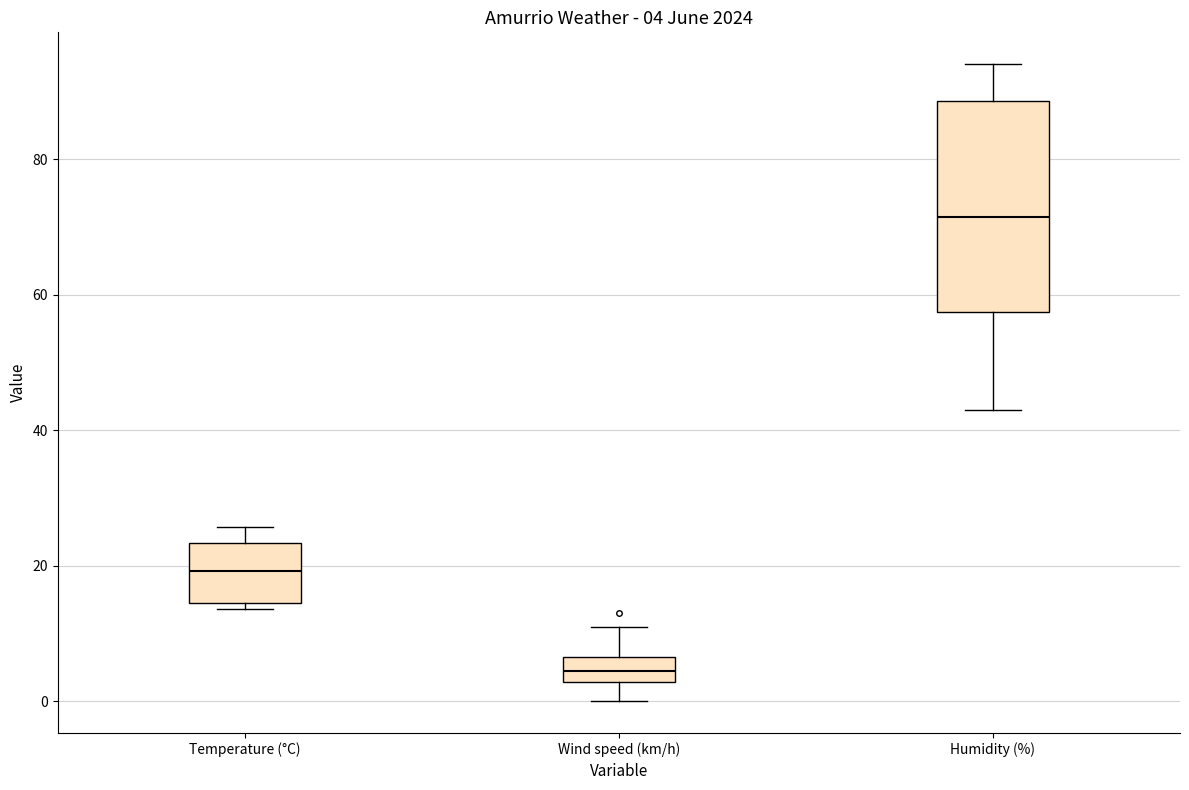

Which box has the lowest median line?

Wind speed (km/h)